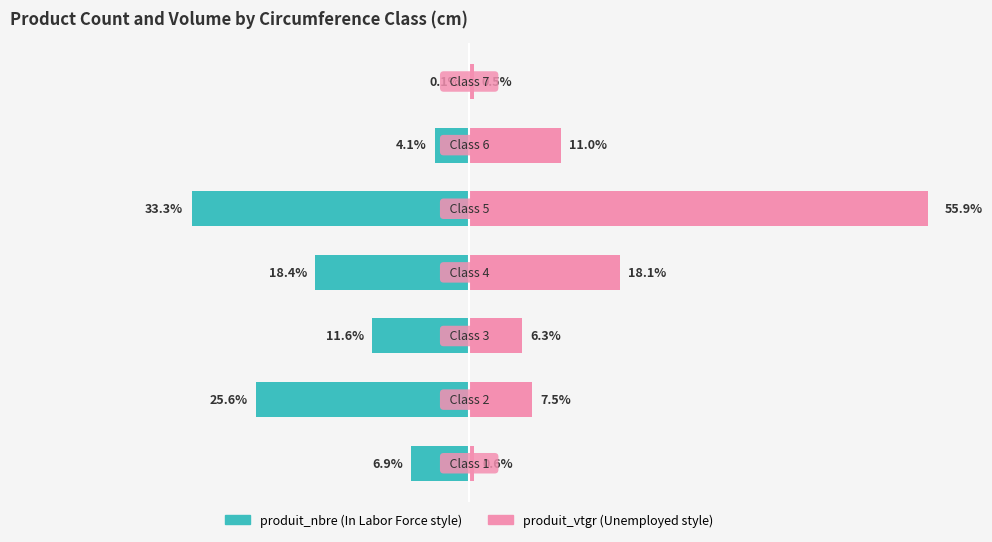

What is the greatest value displayed?

55.9